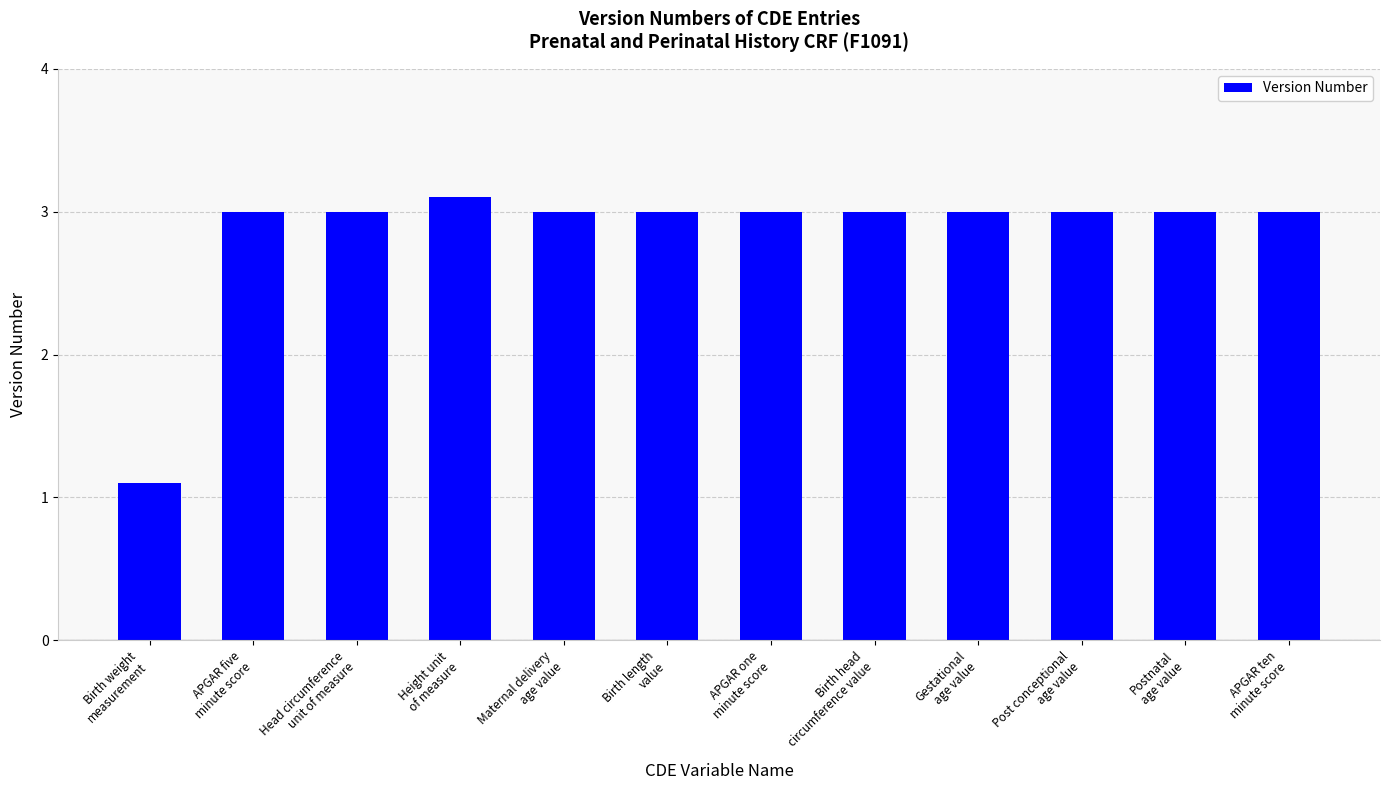

True or false: the data shows 4.8 at Head circumference
unit of measure.

False